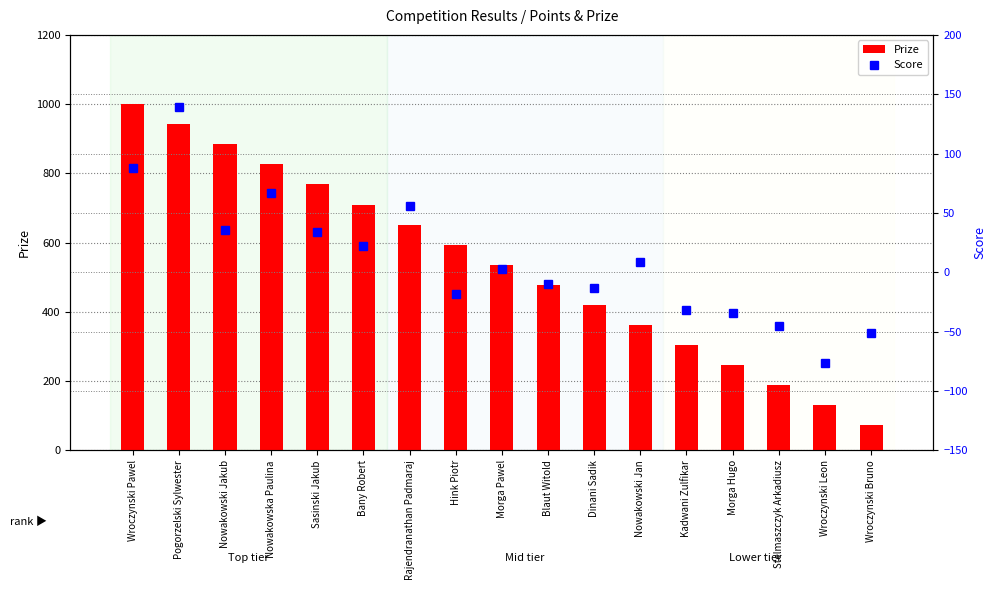

What are all the series names shown in the legend?

Prize, Score